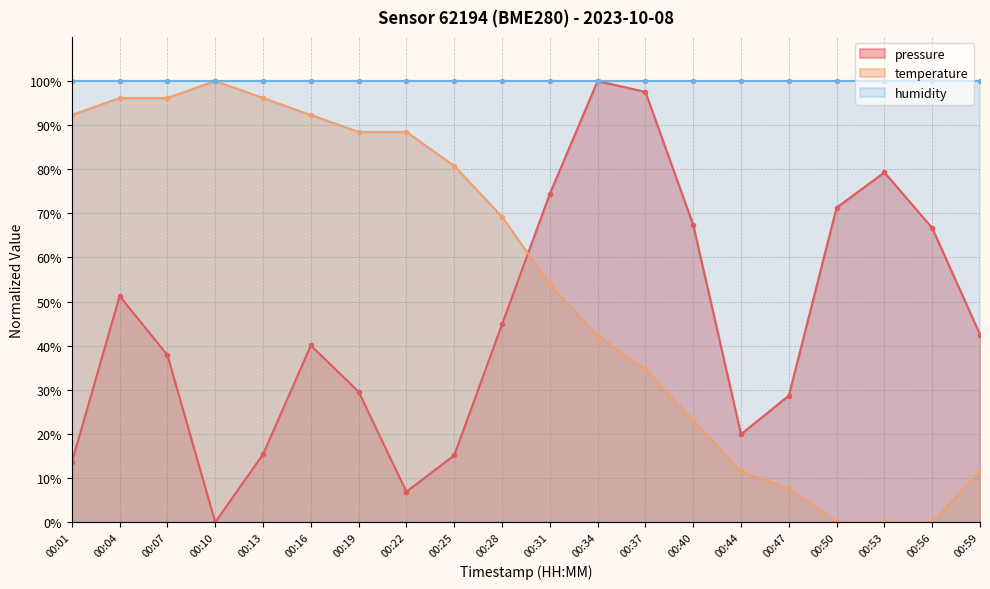

At which category does pressure reach its first local valley?

00:10